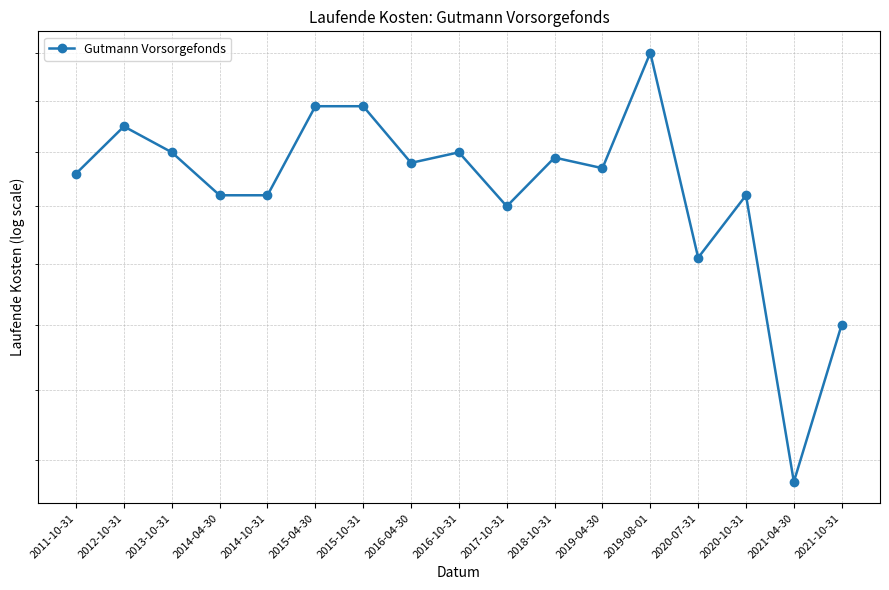

Reading left to right, transcribe all the data shown in this chart.

1.8	1.9	1.8	1.7	1.7	1.9	1.9	1.8	1.8	1.7	1.8	1.8	2.0	1.6	1.7	1.3	1.5